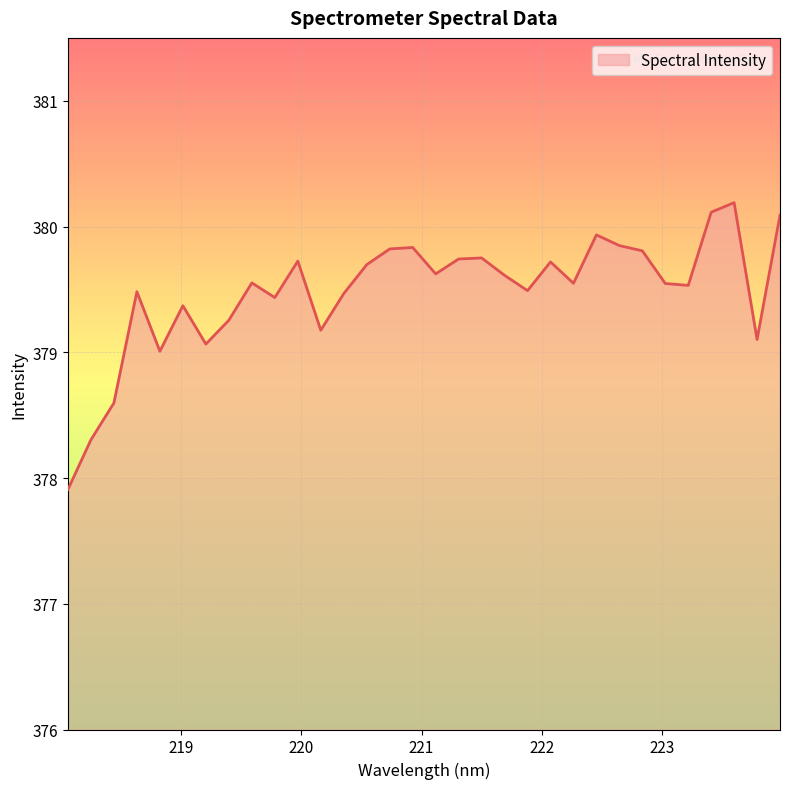

What is the difference between the maximum and minimum values?

2.3